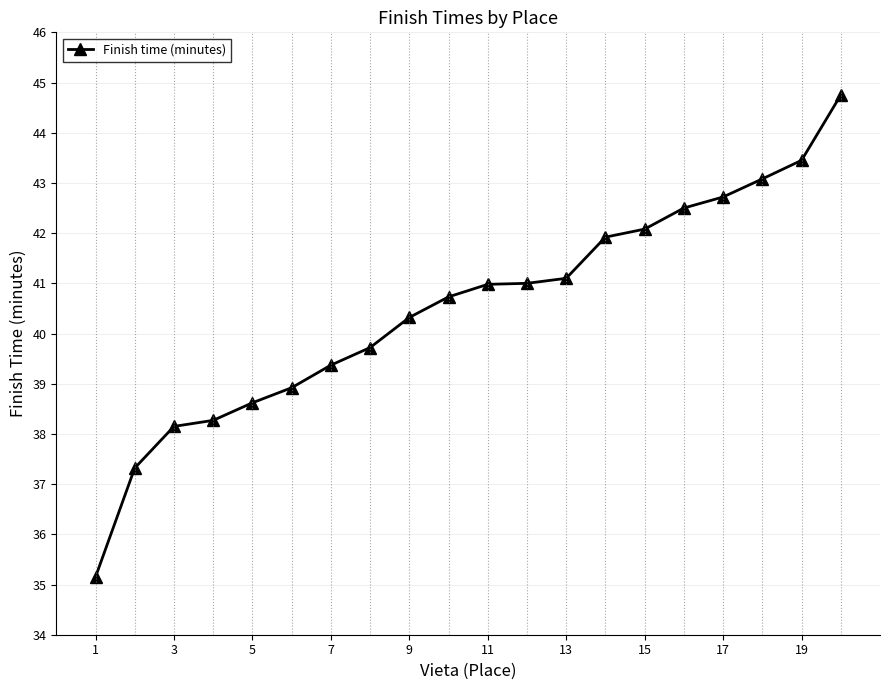

What is the maximum value shown in the chart?

44.8